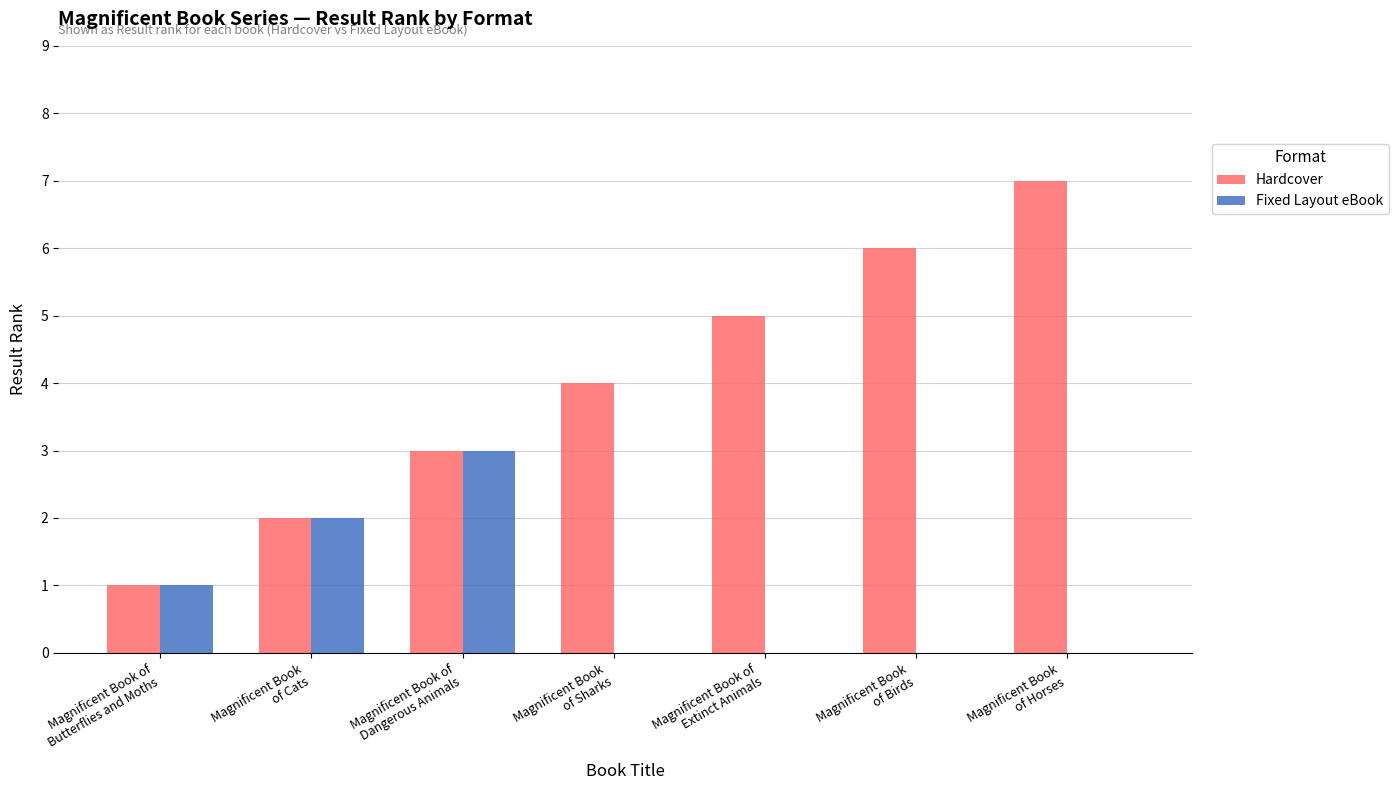

Which series has the largest total across all categories?

Hardcover